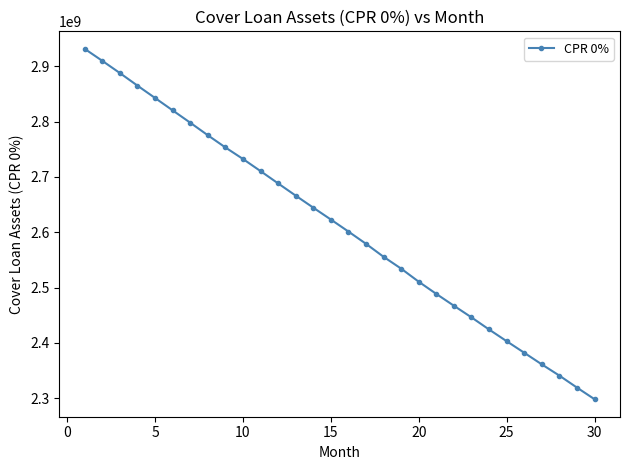

What is the value of the 29th point from the left?

2319442107.0